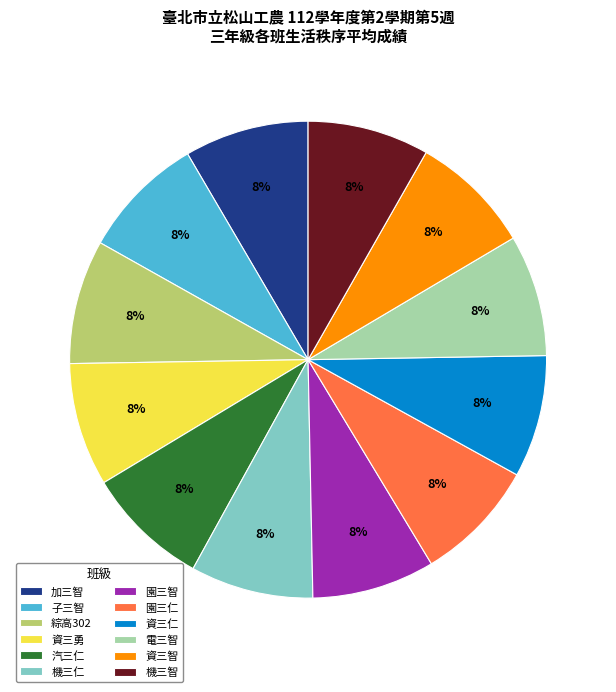

To the nearest percent, what portion does 電三智 represent?

8%